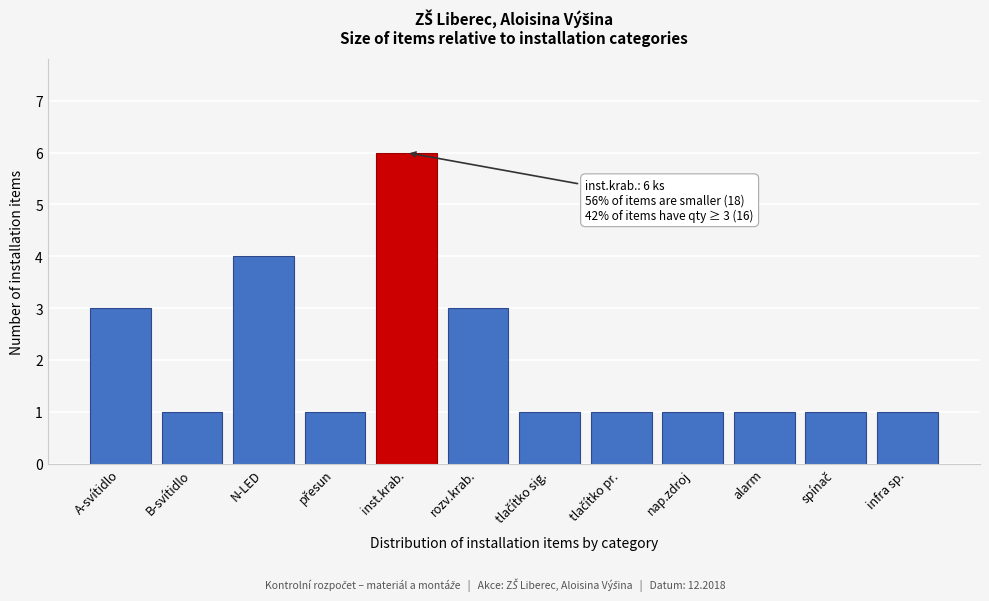

Reading right to left, transcribe all the data shown in this chart.

1	1	1	1	1	1	3	6	1	4	1	3